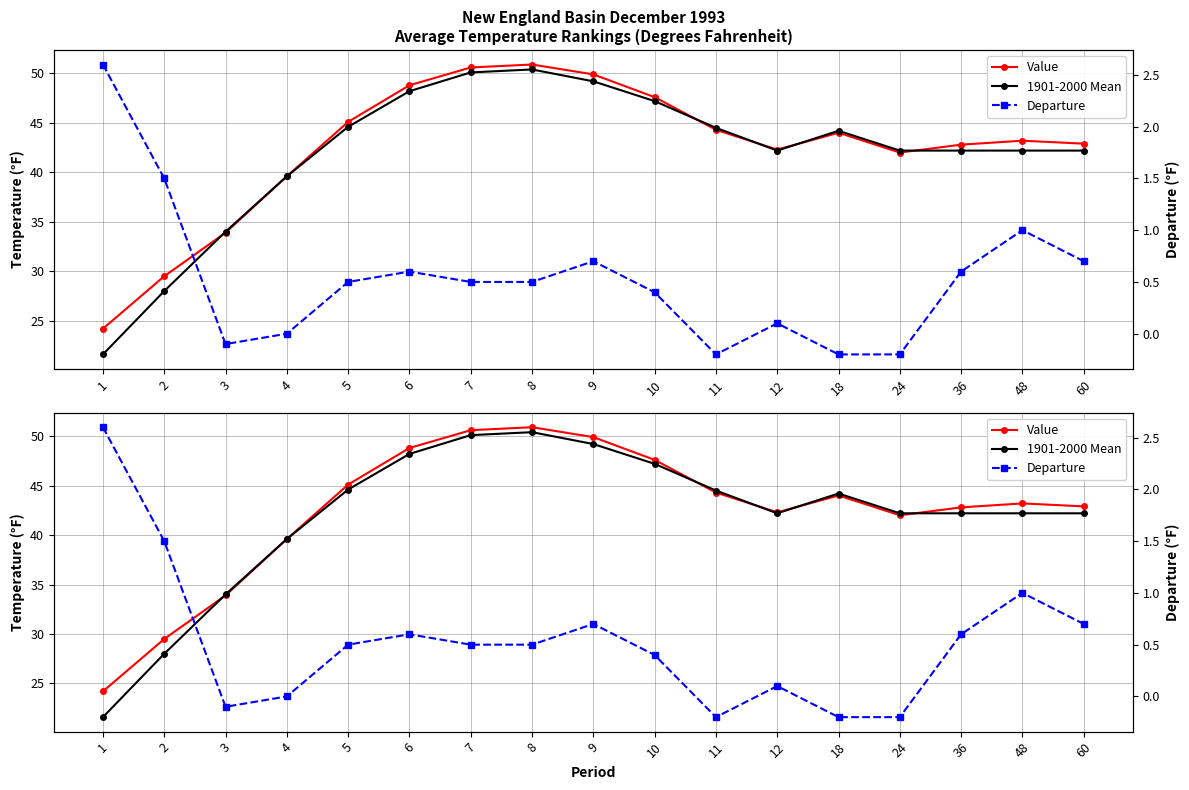

At which label is Value closest to 37?

4